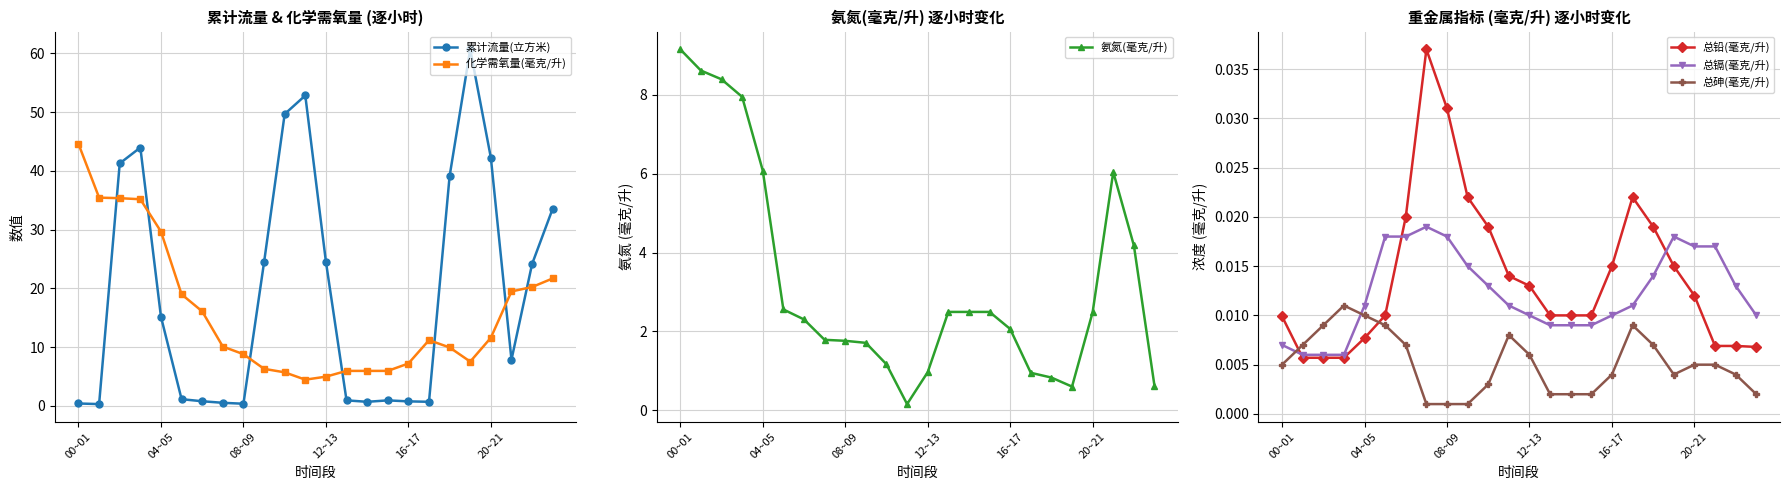

After their last crossing, which series has the higher values: 总镉(毫克/升) or 总砷(毫克/升)?

总镉(毫克/升)